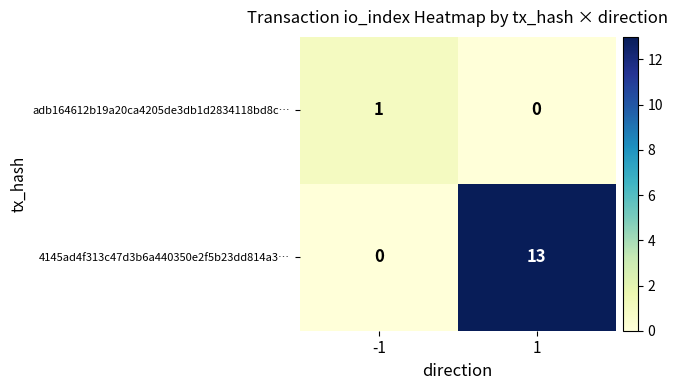

Which series has the largest total across all categories?

4145ad4f313c47d3b6a440350e2f5b23dd814a3…